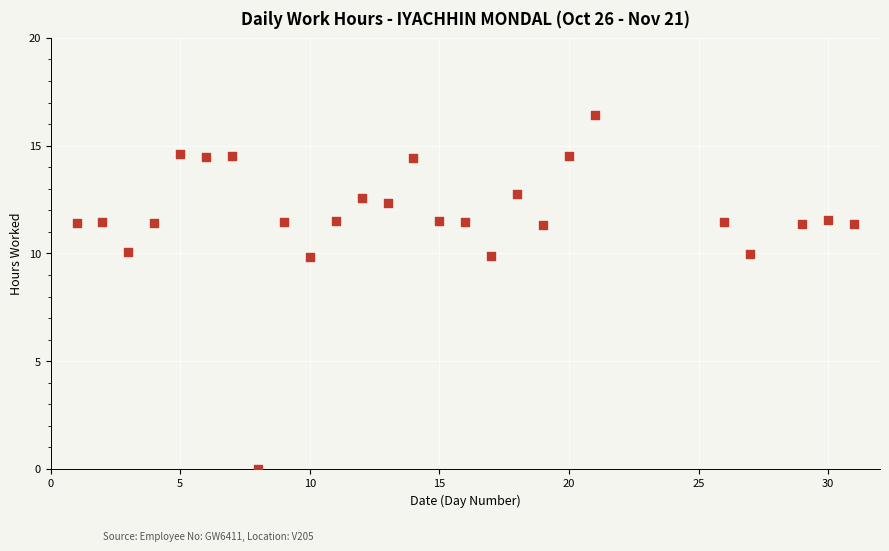

What is the range of X values (max minus min)?

30.0